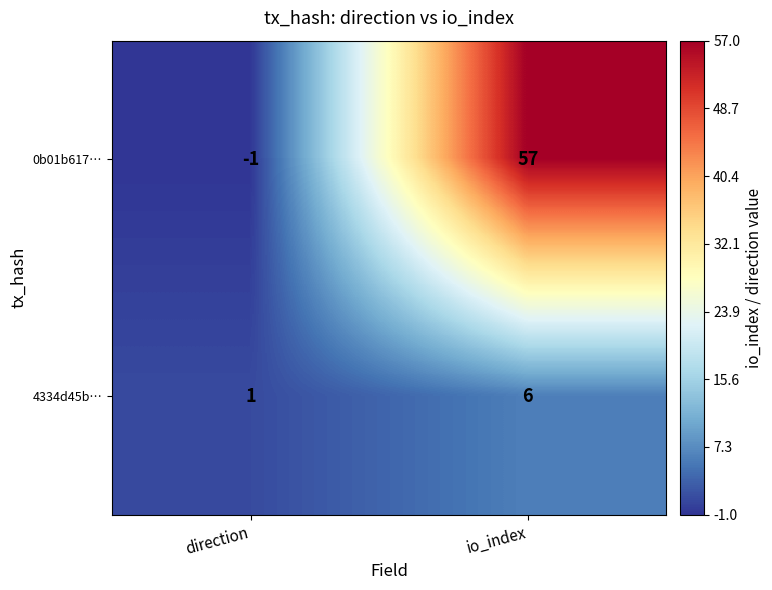

Reading left to right, what are all the values shown in this chart?

0b01b617…: -1	57
4334d45b…: 1	6